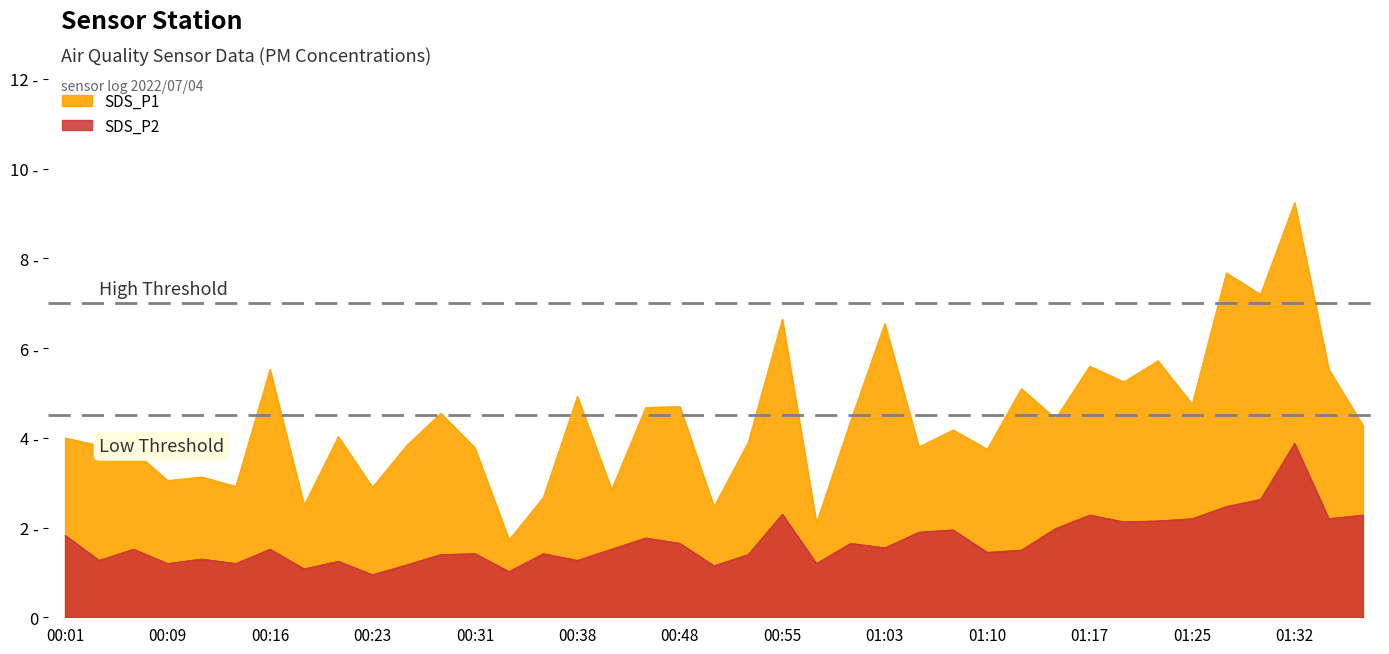

Is it true that SDS_P1 equals 10.7 at 00:55?

False